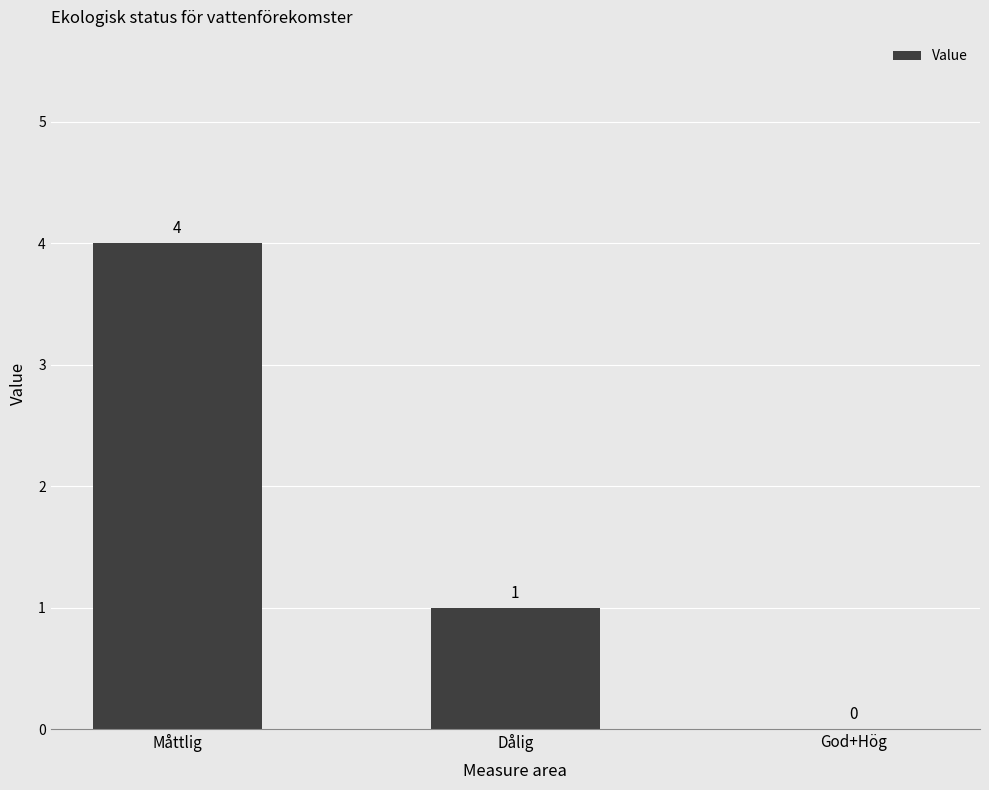

Reading left to right, transcribe all the data shown in this chart.

4	1	0